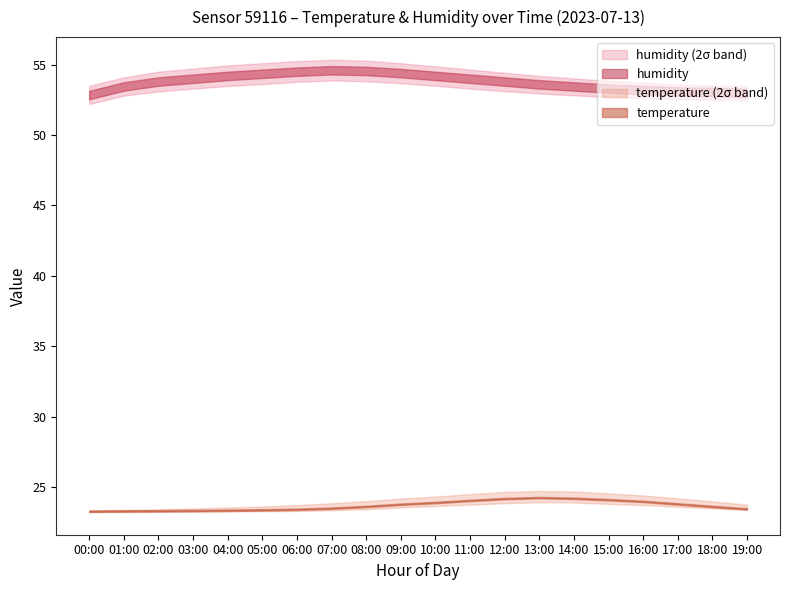

True or false: humidity and temperature cross at least once.

False